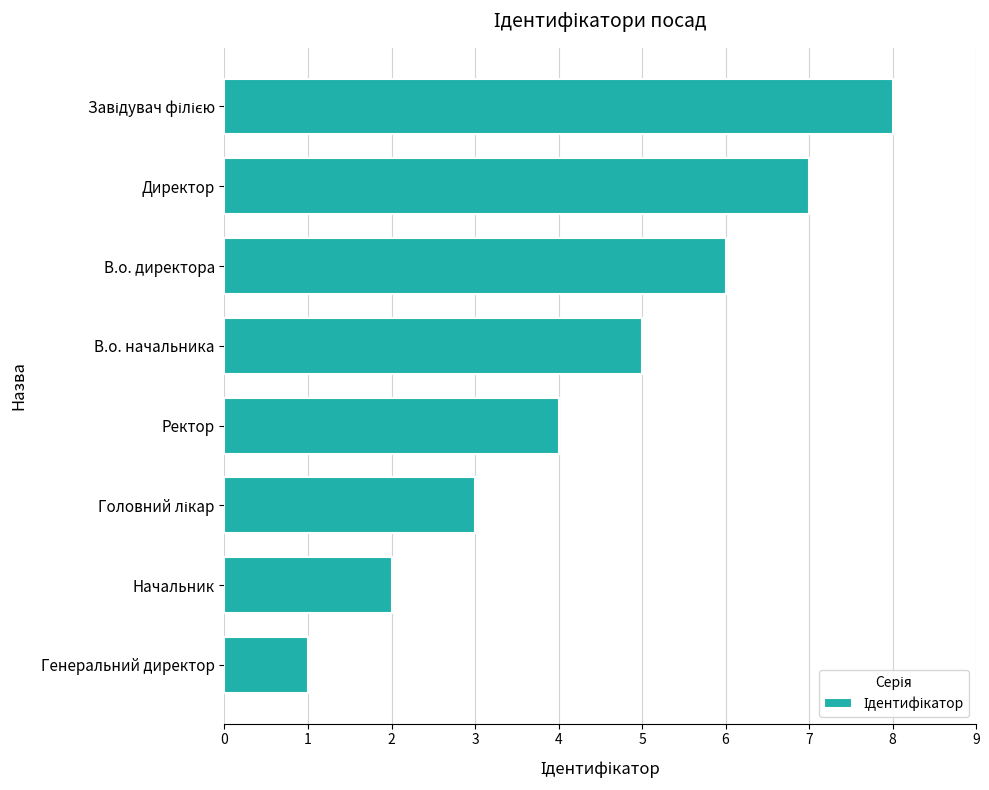

What is the difference between the maximum and minimum values?

7